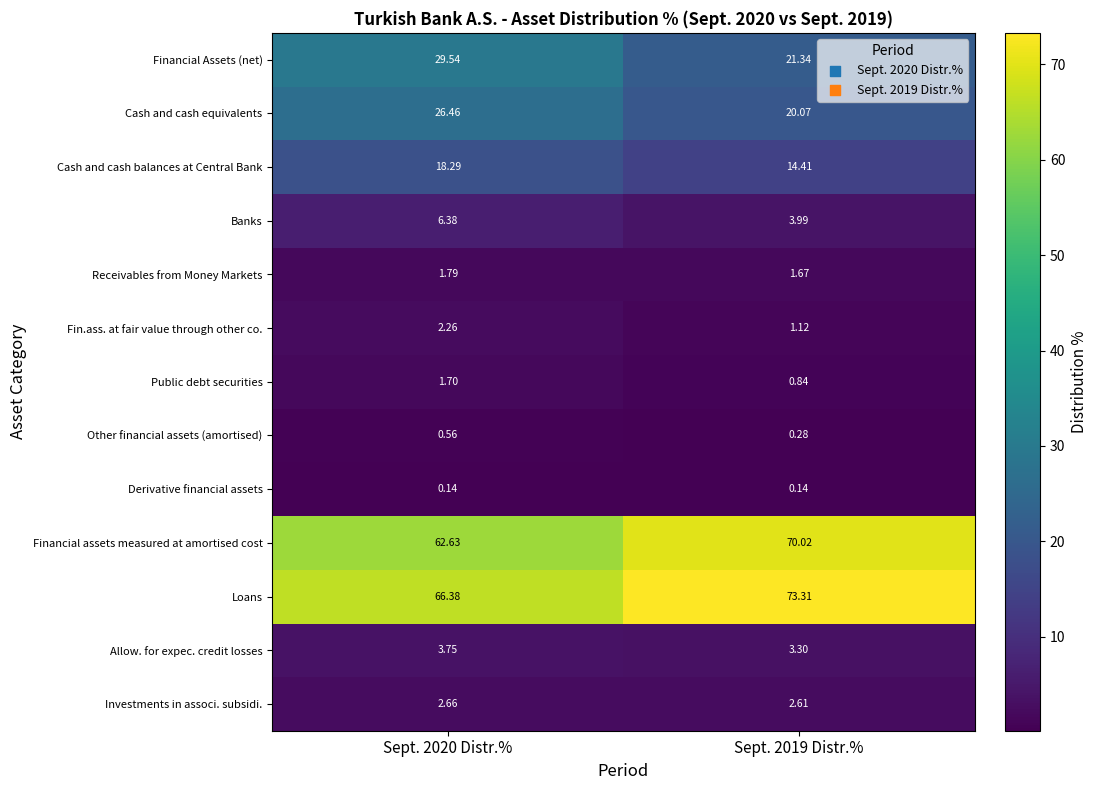

Between Sept. 2020 Distr.% and Sept. 2019 Distr.%, which series saw the biggest shift?

Financial Assets (net)